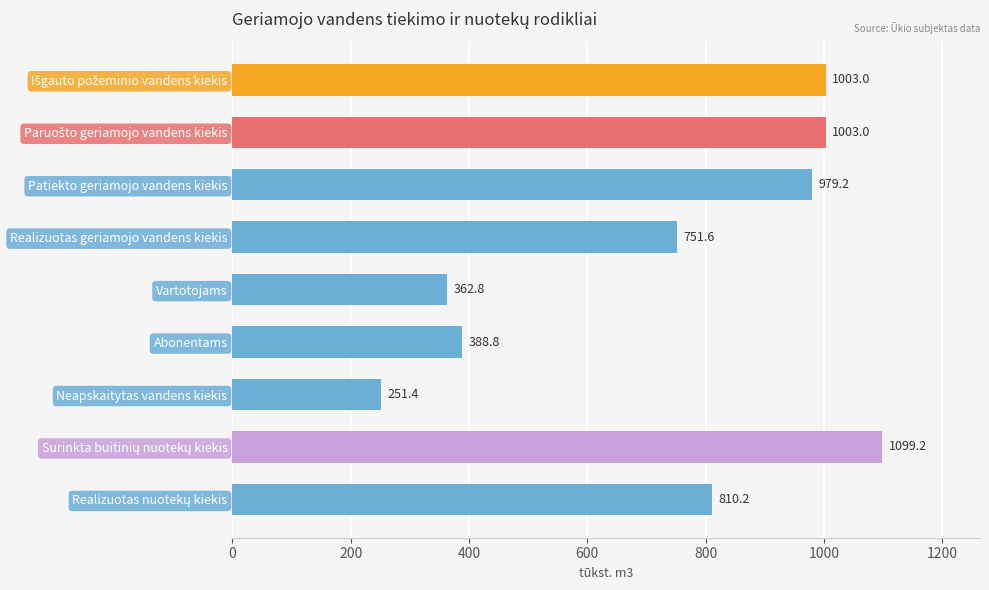

Where is the data nearest to the value 675?

Realizuotas geriamojo vandens kiekis